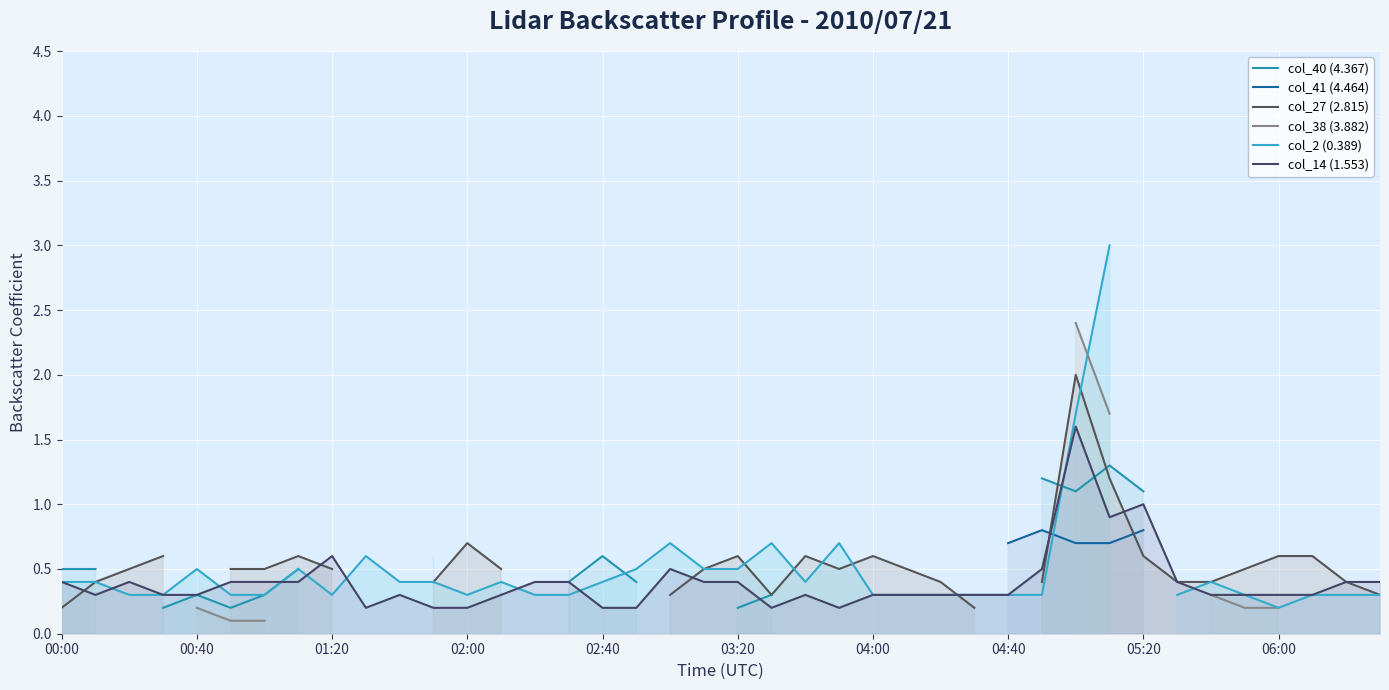

Is it true that col_14 (1.553) equals 0.6 at 05:20?

False